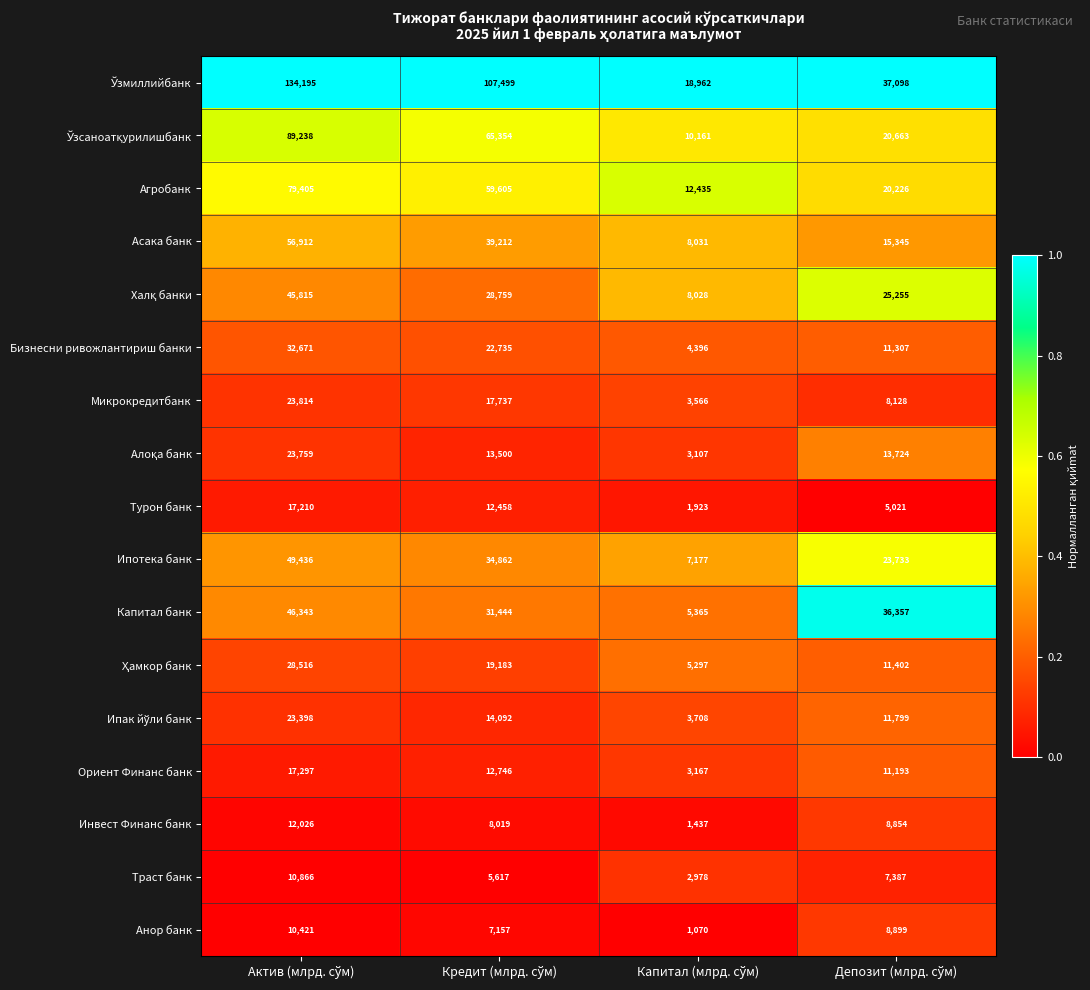

What is the sum of all Бизнесни ривожлантириш банки values?

71109